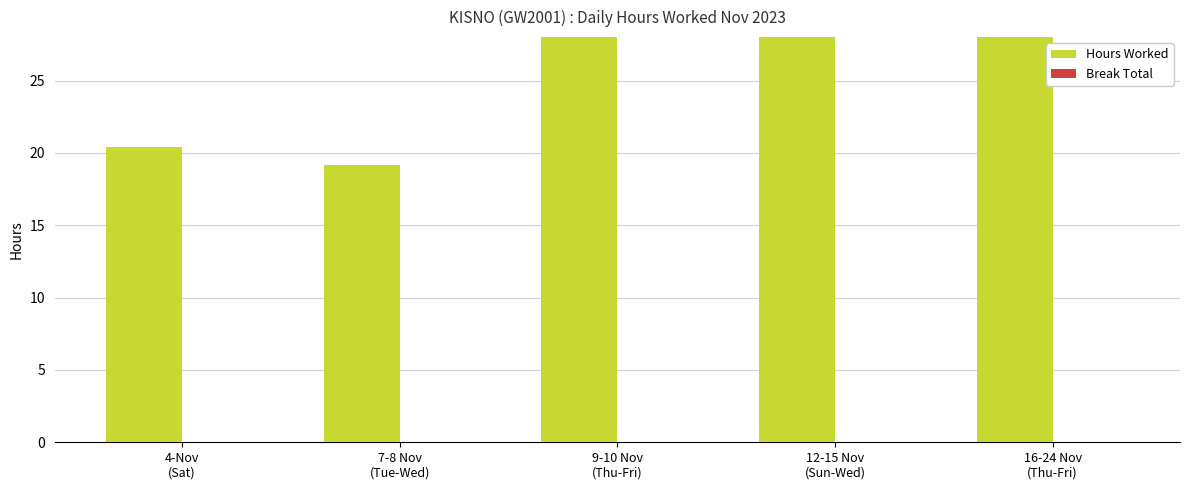

Between 16-24 Nov
(Thu-Fri) and 9-10 Nov
(Thu-Fri), which is larger?

16-24 Nov
(Thu-Fri)